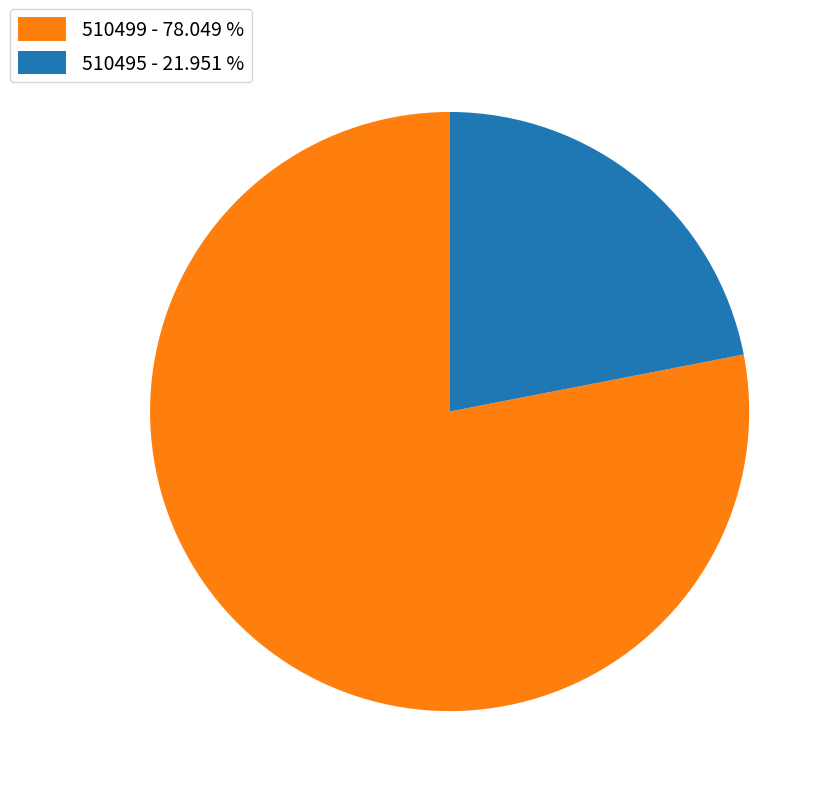

Does any single category account for the majority?

Yes